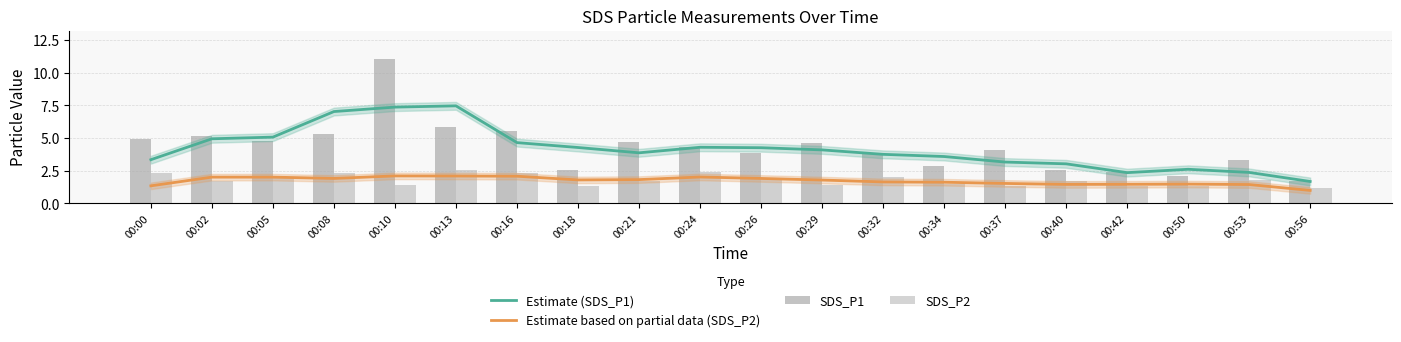

Which has a higher value, 00:18 or 00:00?

00:18